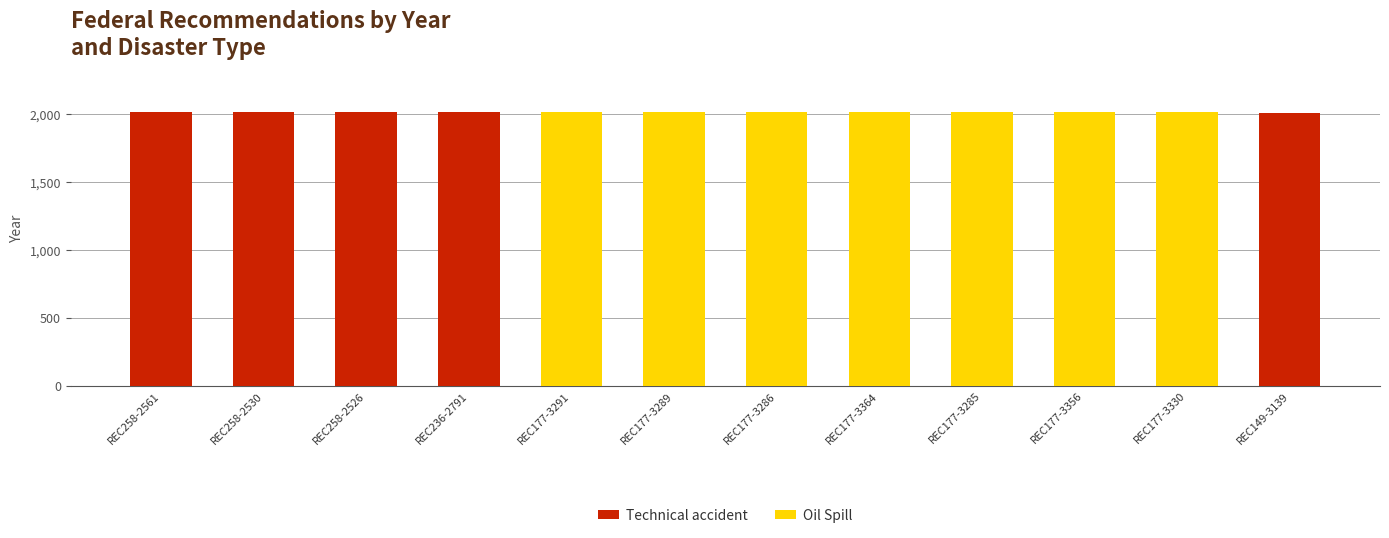

How many series are shown in this chart?

2